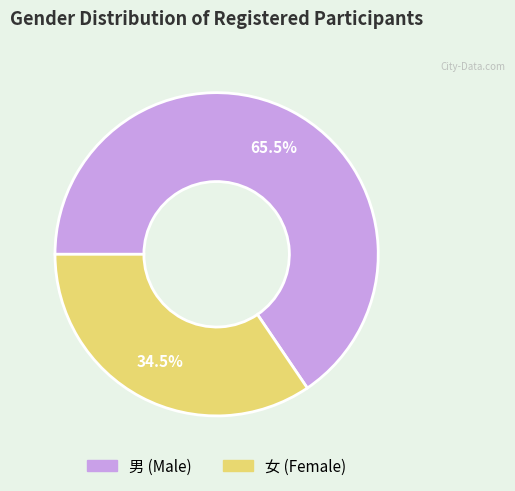

Is it true that 男 is 73% of the pie?

False